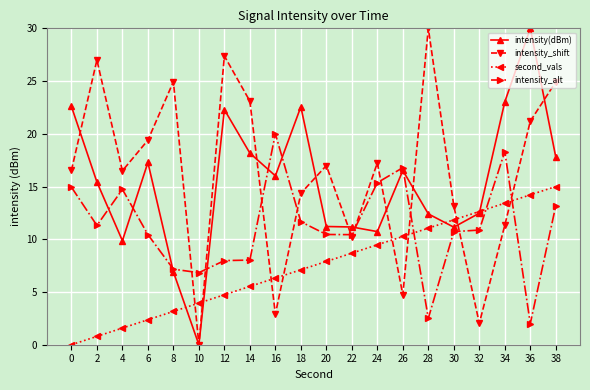

Is this an area chart (filled region under the line)?

No